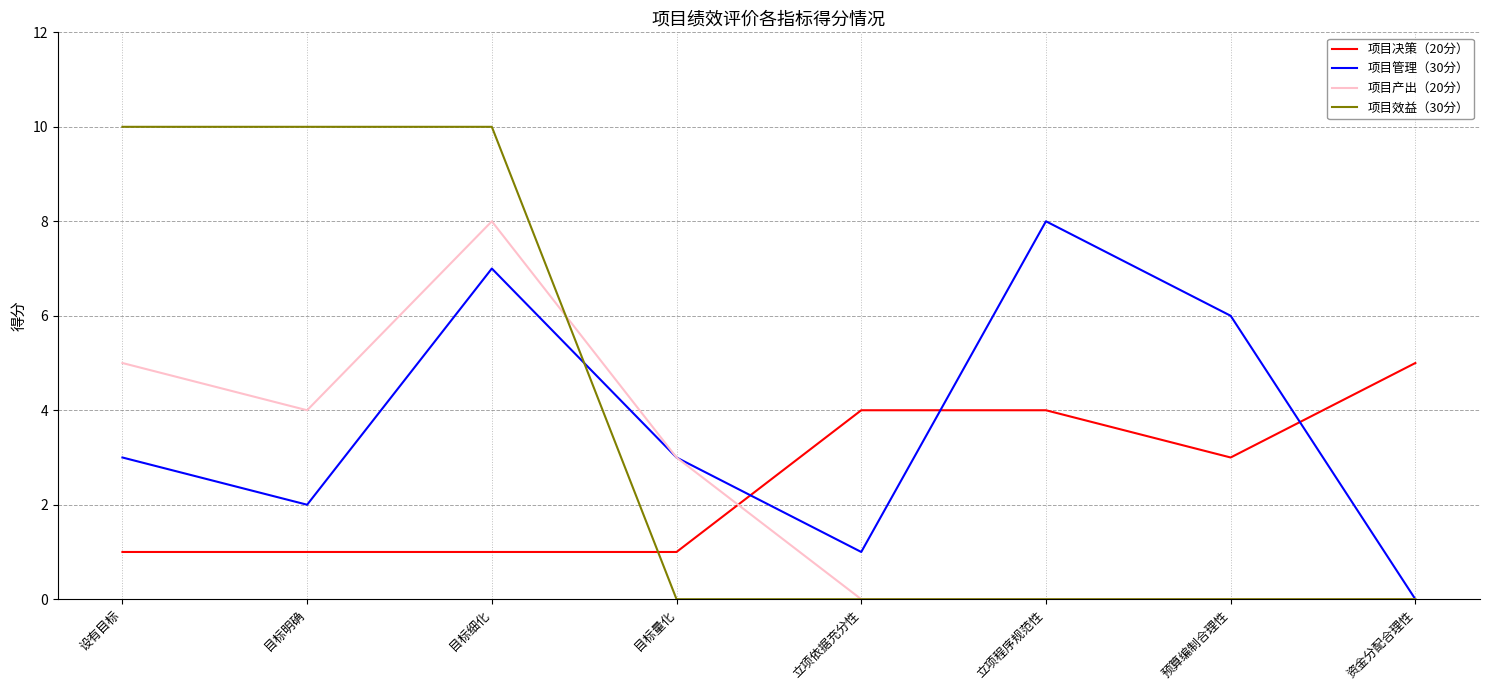

How many intersections are there between 项目决策（20分） and 项目管理（30分）?

3